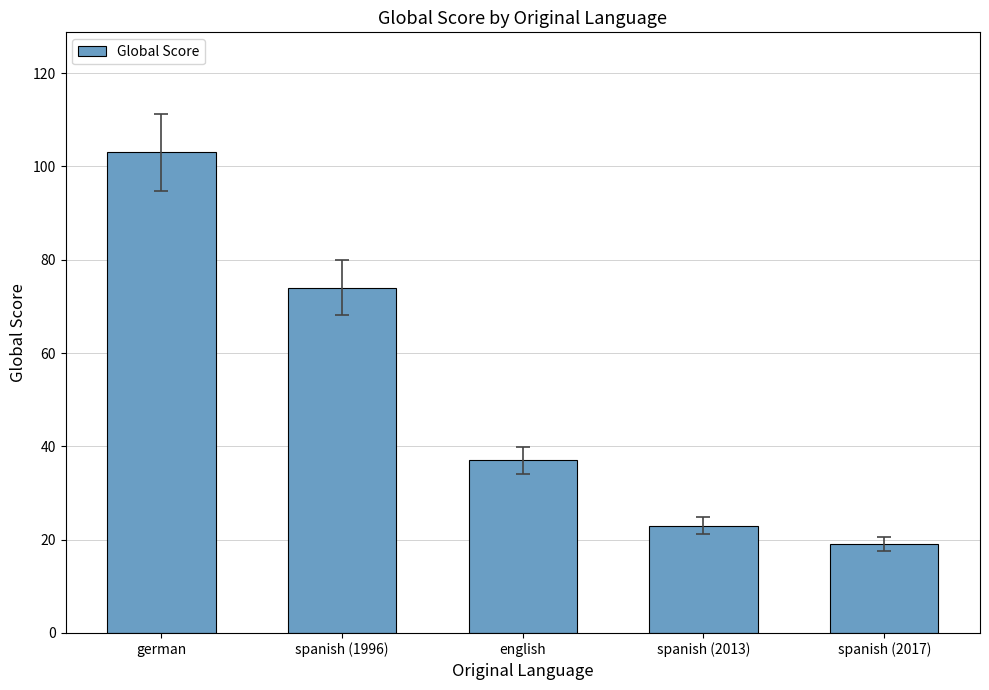

How many data points does each series have?

5